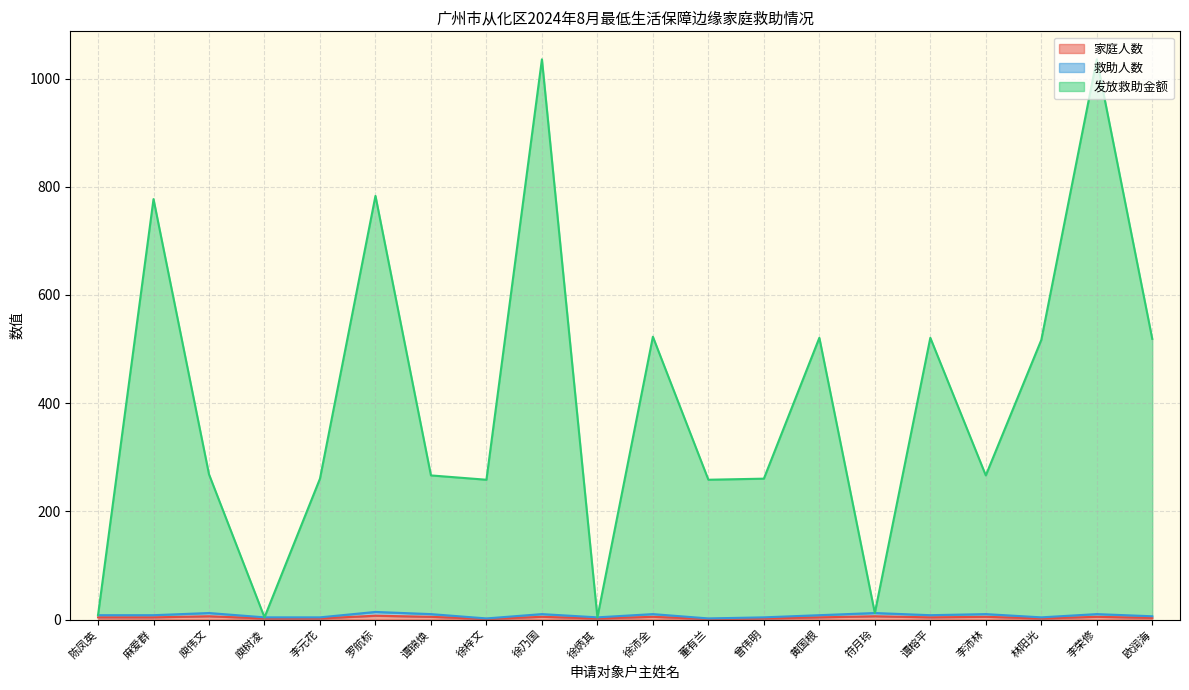

Does the chart display data point markers on the line(s)?

No